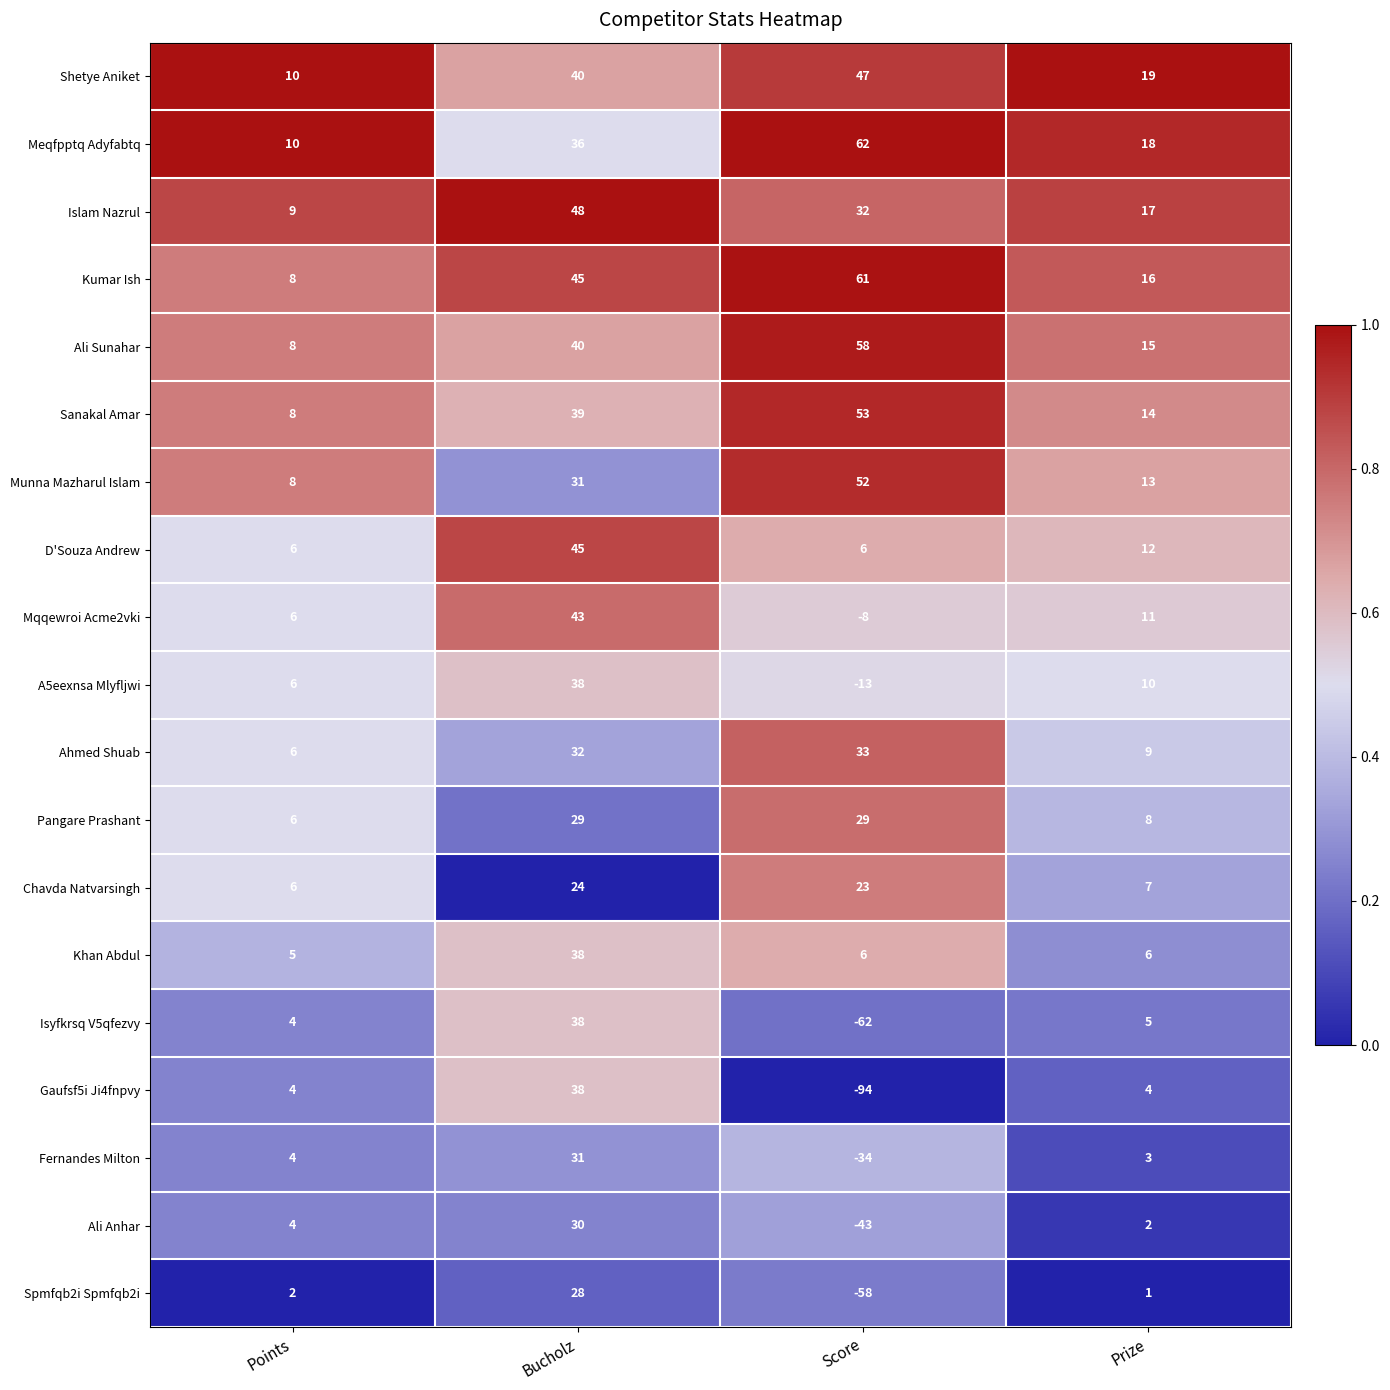

What is the total value across all series at Score?

150